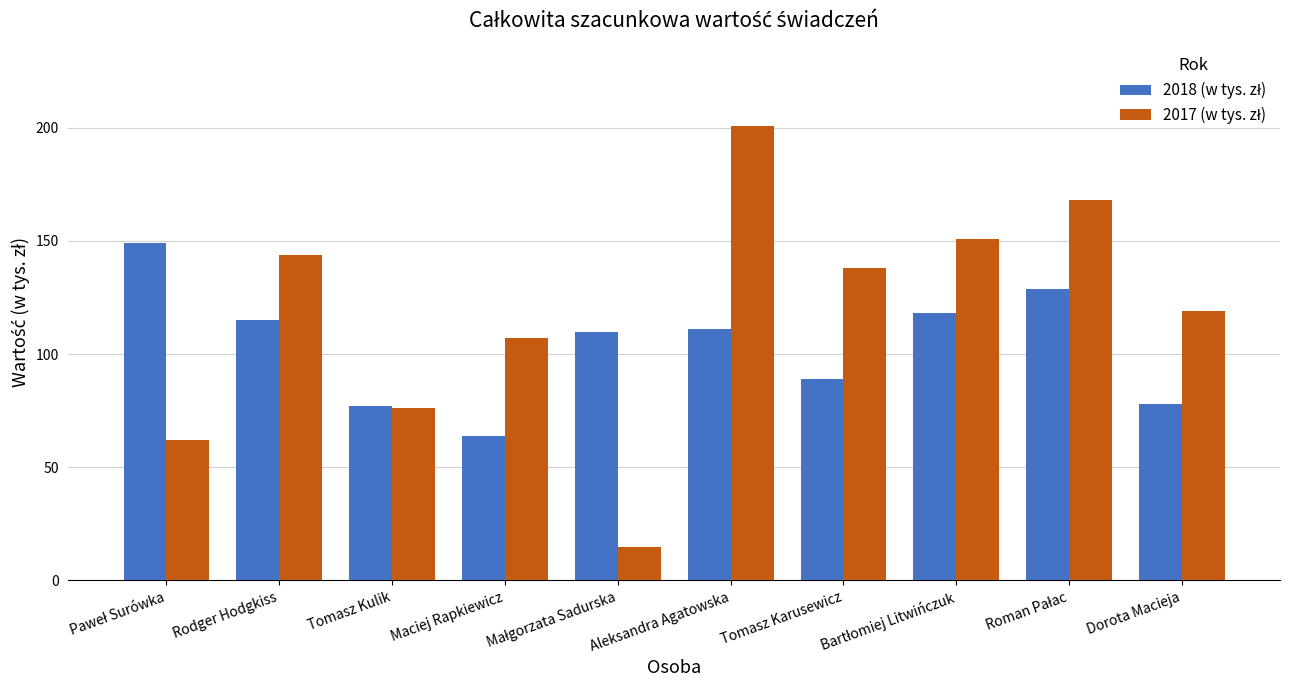

What is the difference between the highest and lowest values at Dorota Macieja?

41